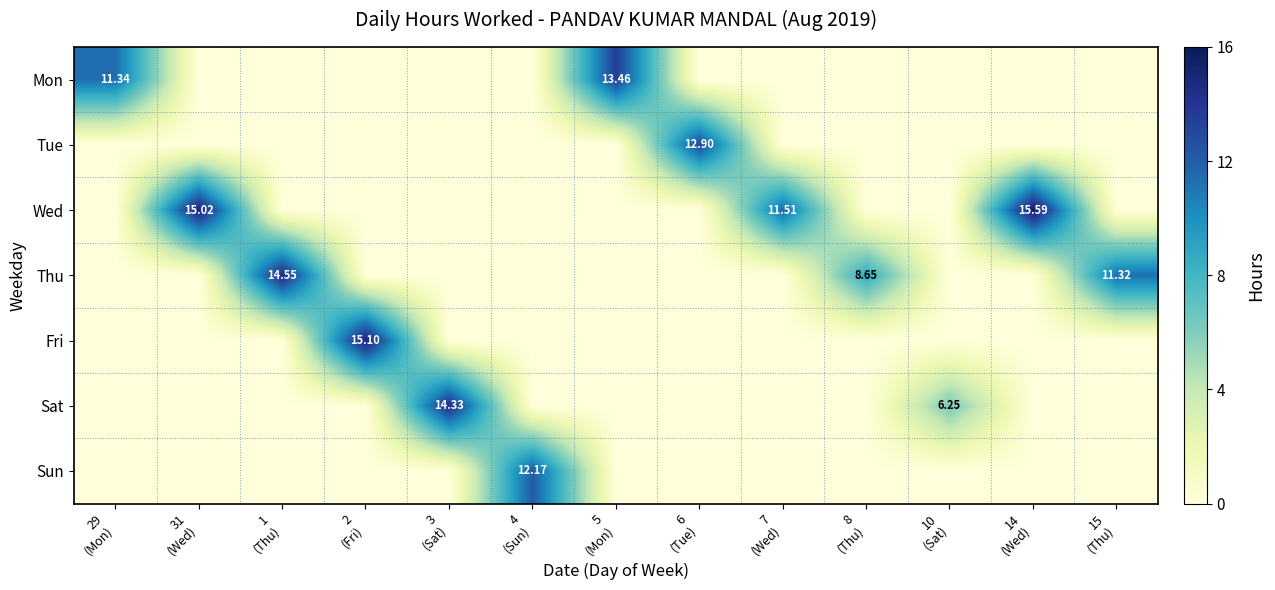

What is the total value across all series at 8
(Thu)?

8.7